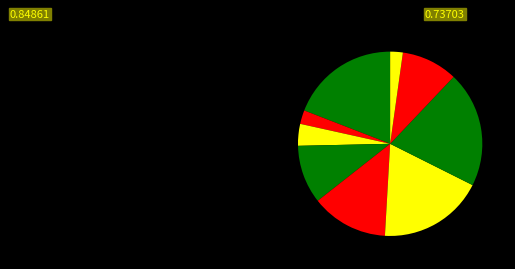

Count the number of slices in the pie.

9